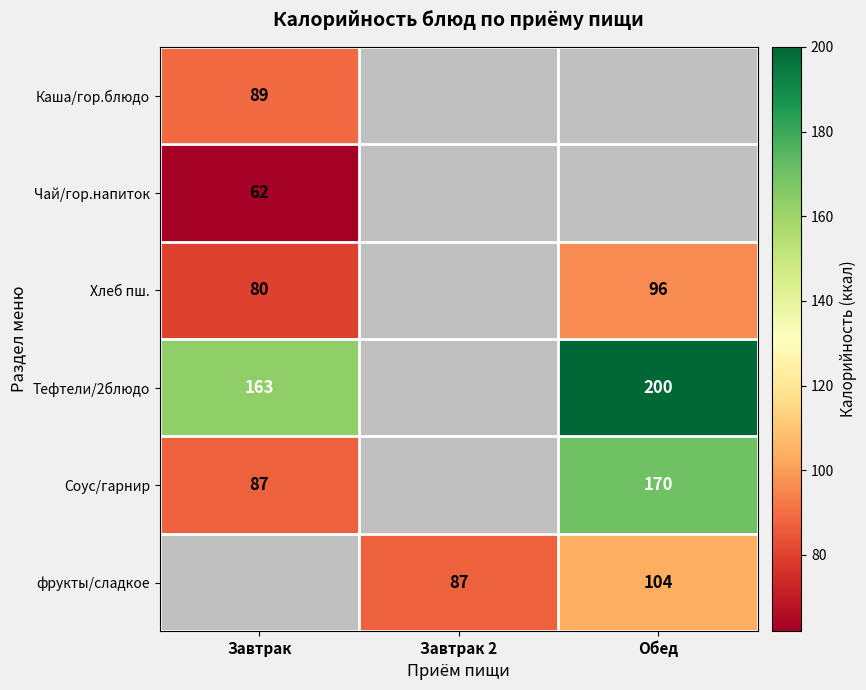

Is the value of Тефтели/2блюдо at Обед greater than the value of Хлеб пш. at Обед?

Yes